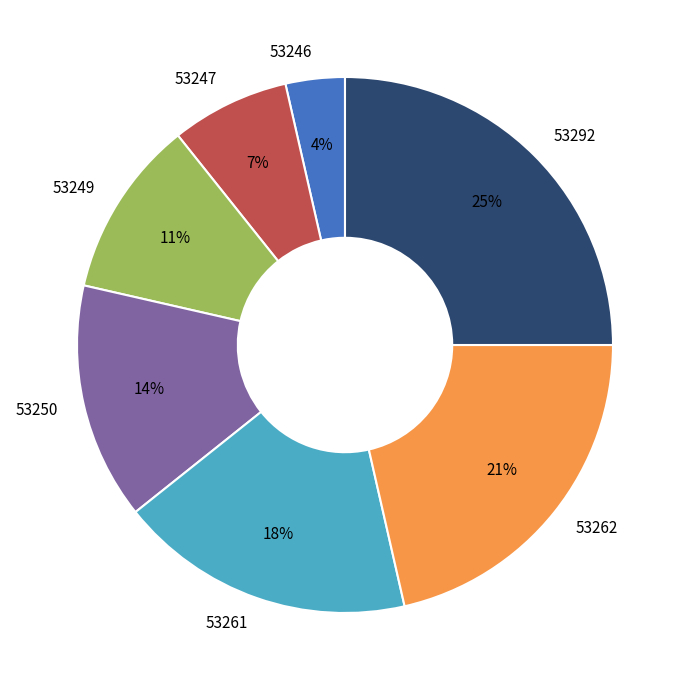

Is it true that 53262 is 27% of the pie?

False